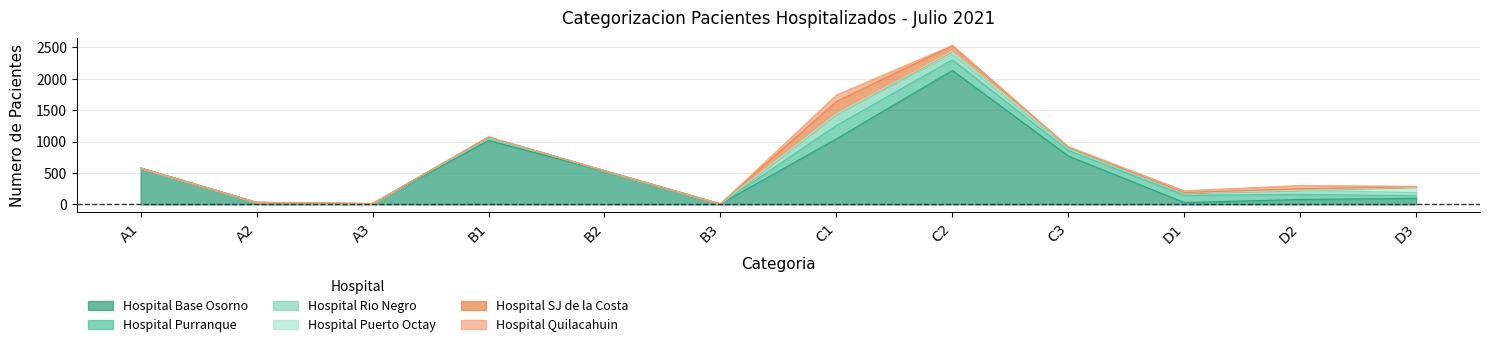

Reading left to right, transcribe all the data shown in this chart.

Hospital Base Osorno: 579	32	12	1016	532	6	1042	2131	769	29	78	96
Hospital Purranque: 0	0	0	40	5	1	212	169	88	116	79	41
Hospital Rio Negro: 0	0	0	2	0	1	165	90	32	37	67	49
Hospital Puerto Octay: 0	0	0	12	0	0	19	48	19	1	1	91
Hospital SJ de la Costa: 0	0	0	2	0	0	199	88	0	4	23	6
Hospital Quilacahuin: 0	0	0	4	1	0	103	3	11	29	53	4